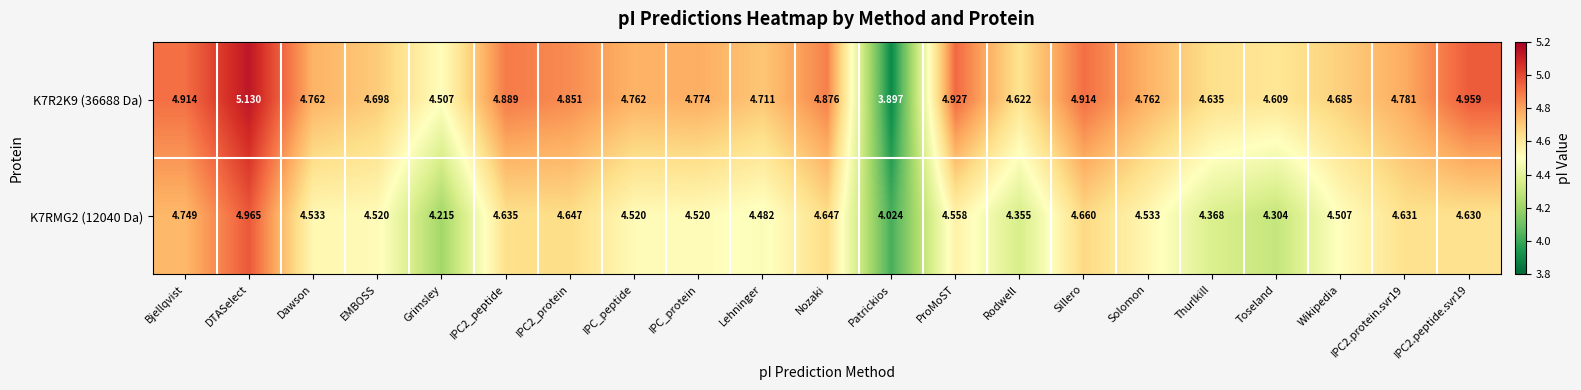

At which label does K7R2K9 (36688 Da) reach its peak?

DTASelect